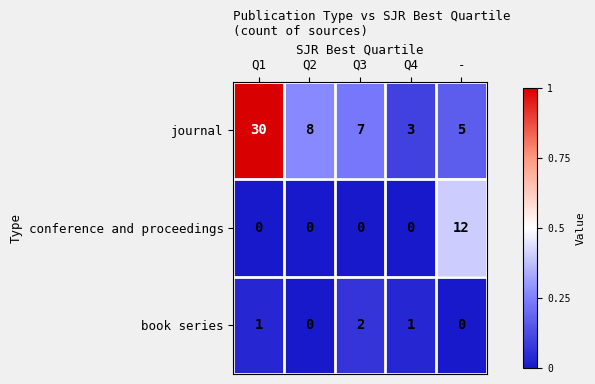

What is the sum of all conference and proceedings values?

12